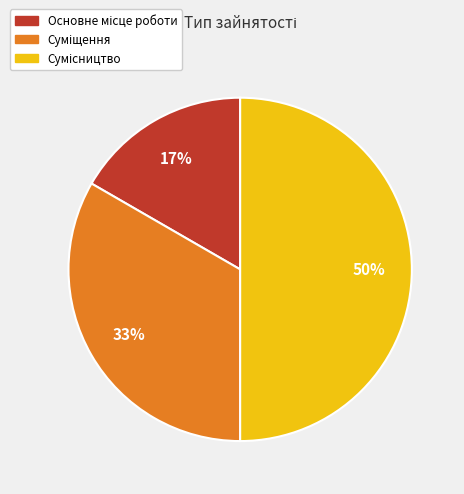

To the nearest percent, what is the difference between the largest and smallest slice percentages?

33%